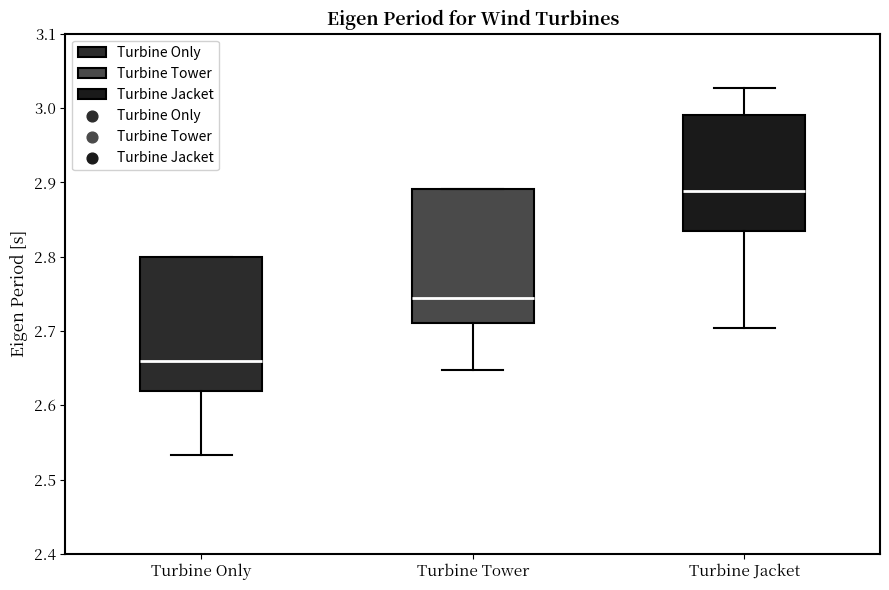

Which box's median line is the highest?

Turbine Jacket